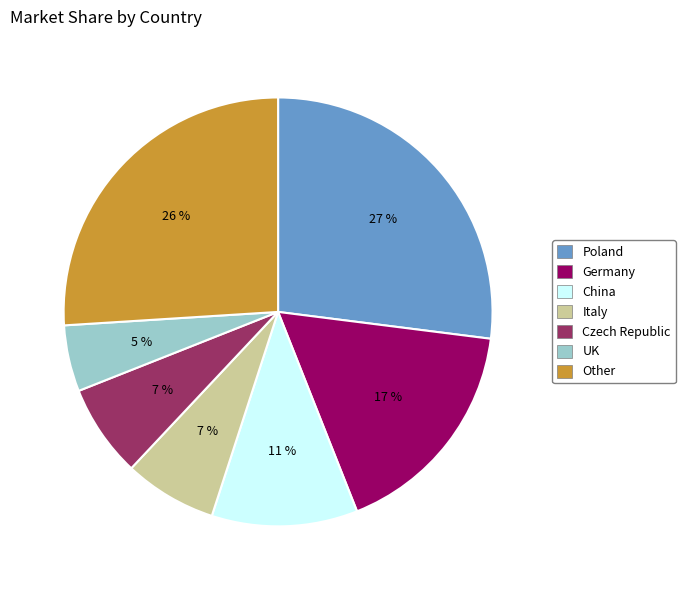

What percentage is the Other slice, to the nearest percent?

26%